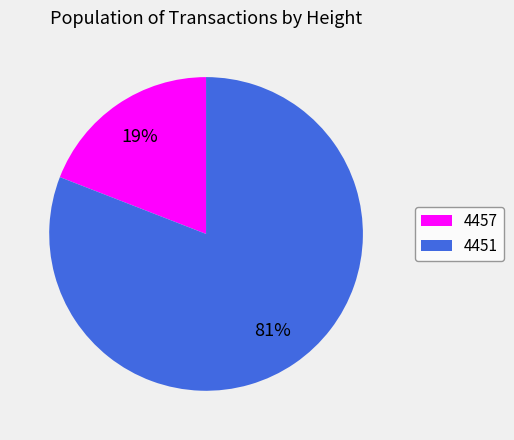

To the nearest percent, what is the difference between the 4451 and 4457 slice percentages?

62%